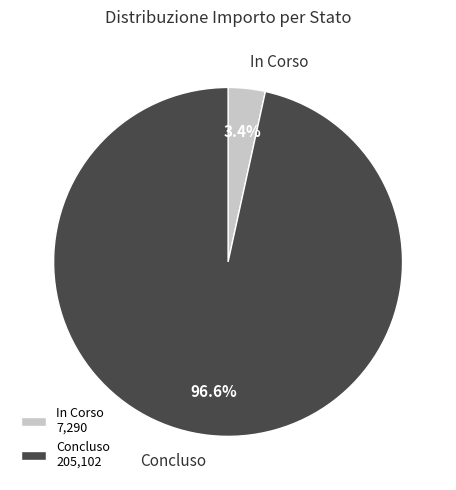

Does In Corso represent more than half of the total?

No